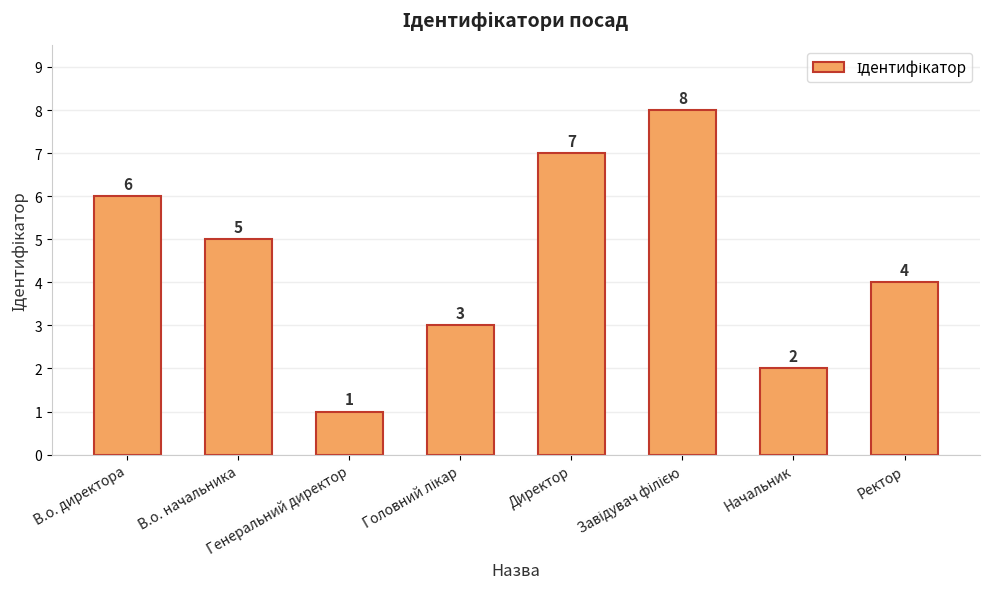

What is the greatest value displayed?

8